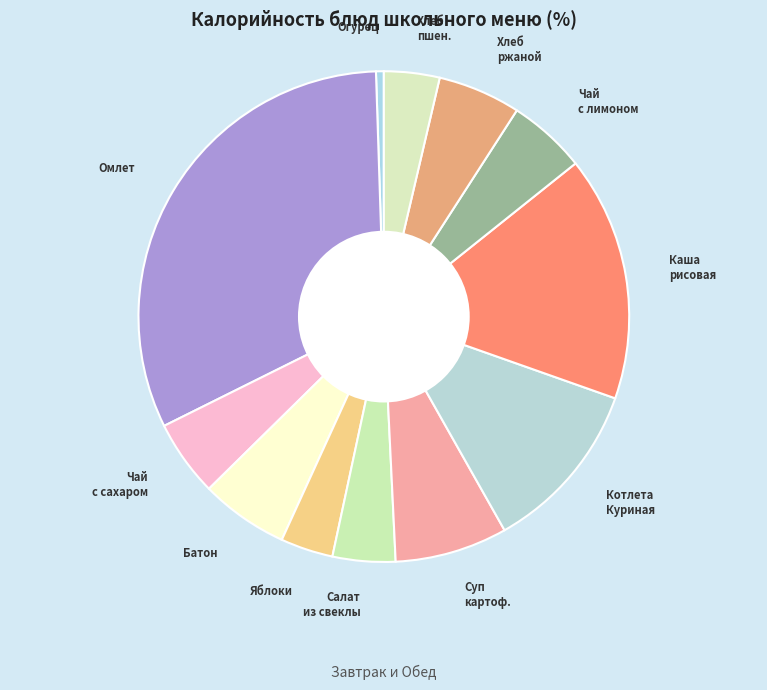

Which category has the smallest portion of the pie?

Огурец